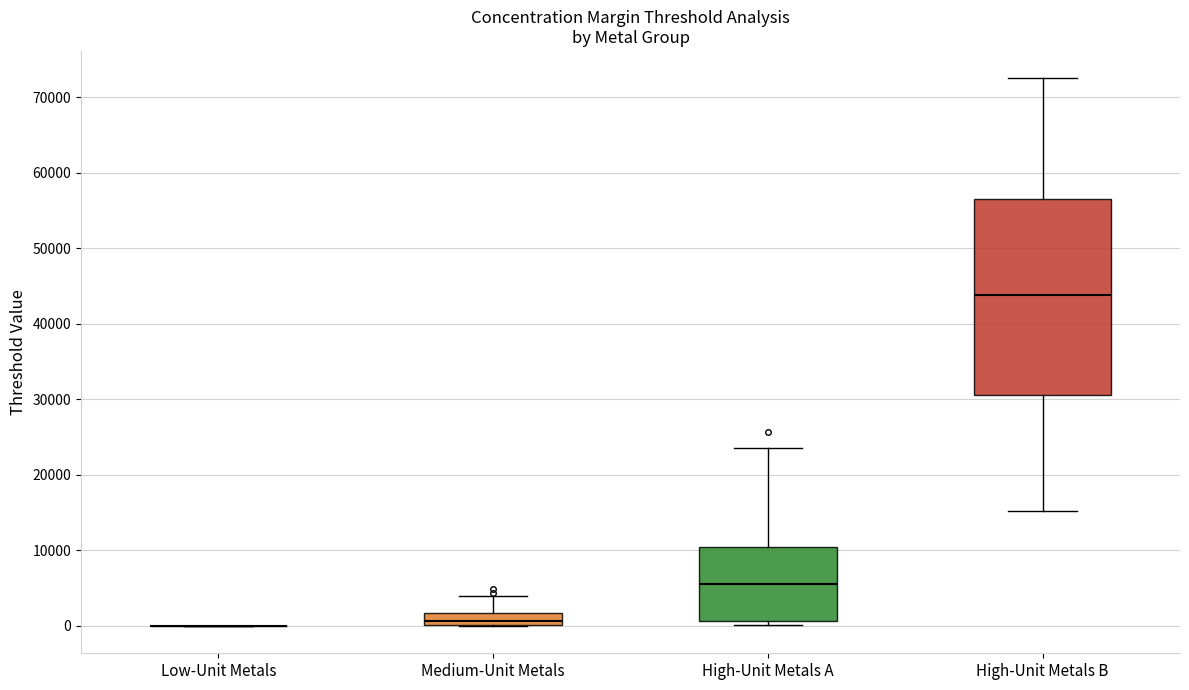

Where is the lower edge of the box for High-Unit Metals B on the y-axis? The values are not printed on the chart, so give them approximately, as read against the axis.

31000